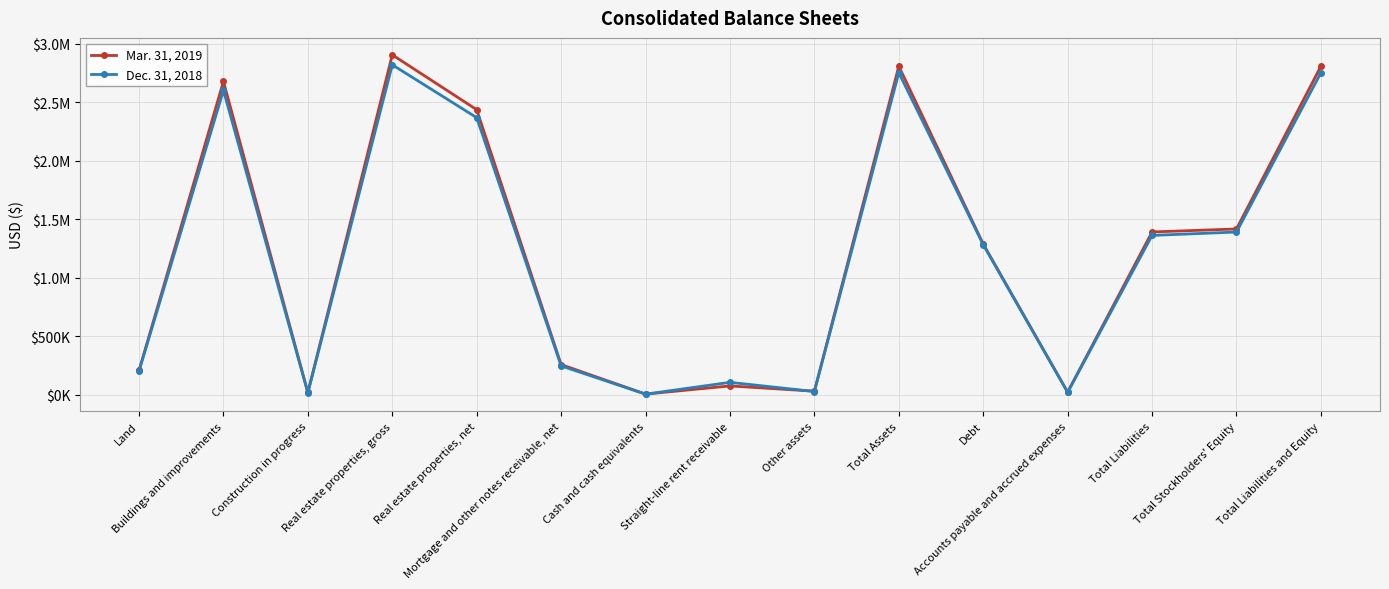

What is the maximum value for Dec. 31, 2018?

2818365